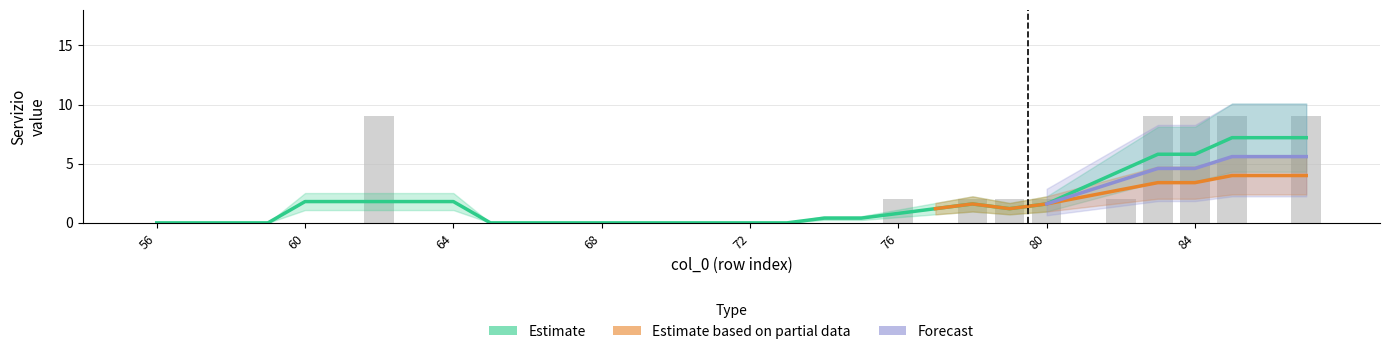

True or false: Forecast has a value of 0 at 69.

True